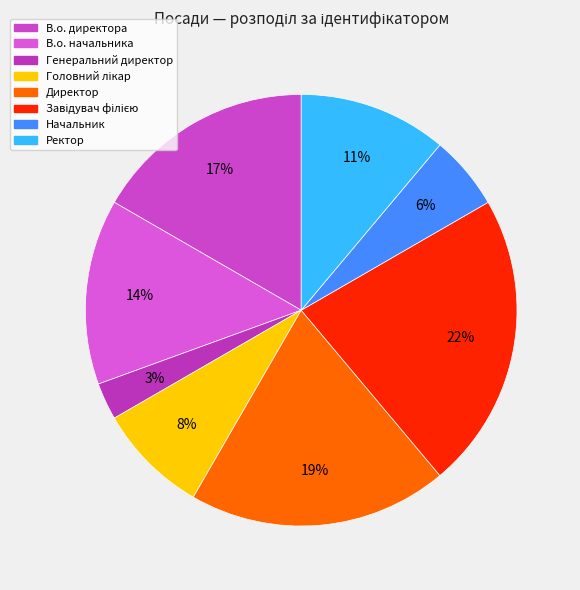

Is the sum of Ректор and В.о. директора greater than half?

No